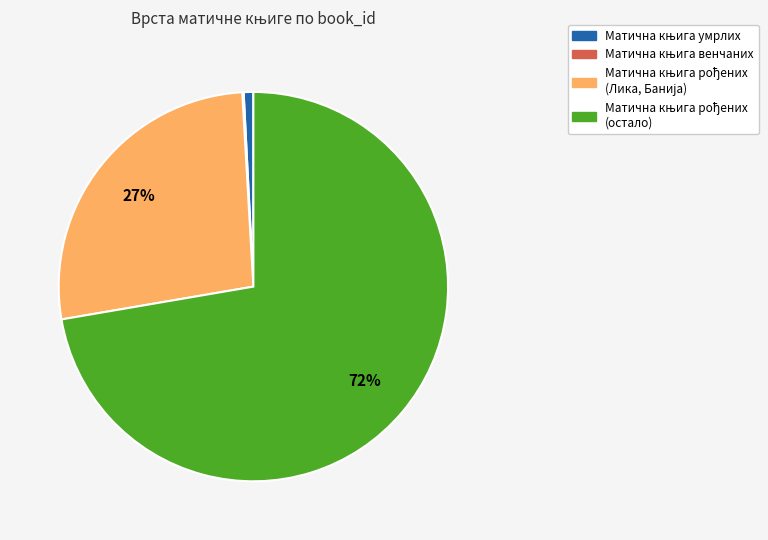

Is there any slice that represents more than half of the pie?

Yes